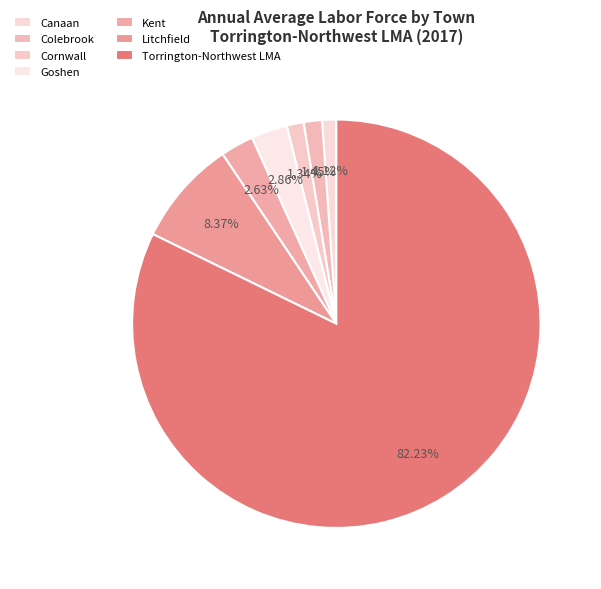

Is there a majority slice in this chart?

Yes